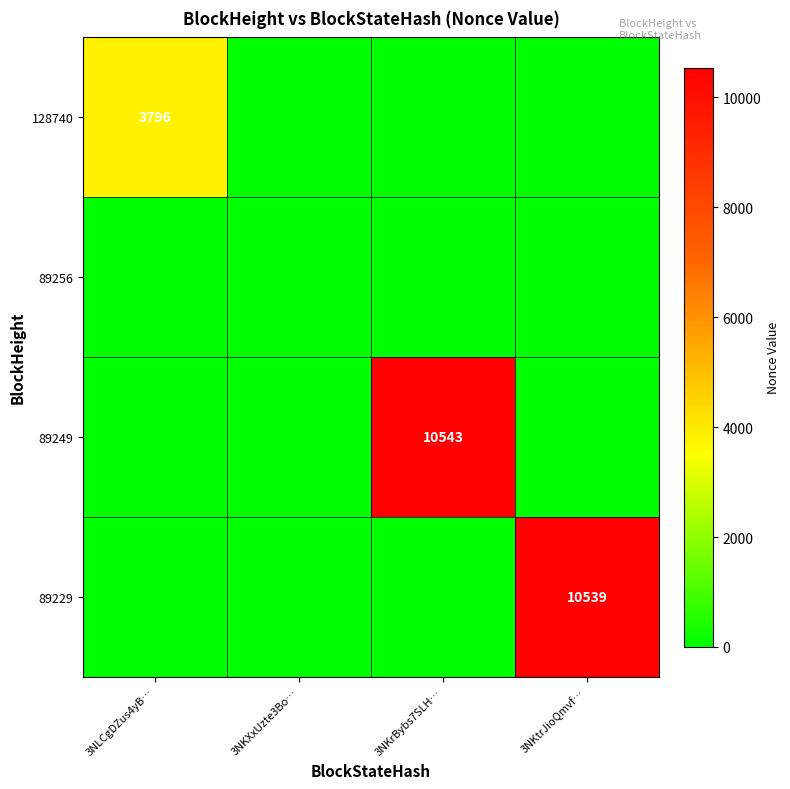

Is it true that 89249 equals 14944 at 3NKrBybs7SLH…?

False